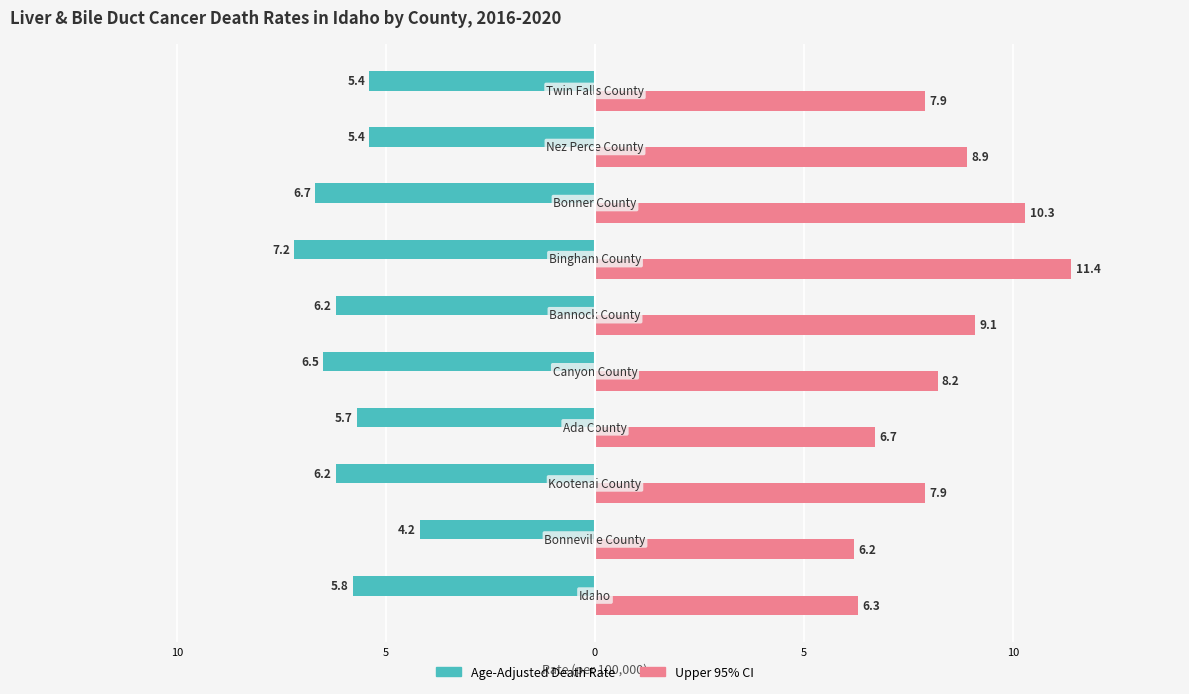

What are all the series names shown in the legend?

Age-Adjusted Death Rate, Upper 95% CI